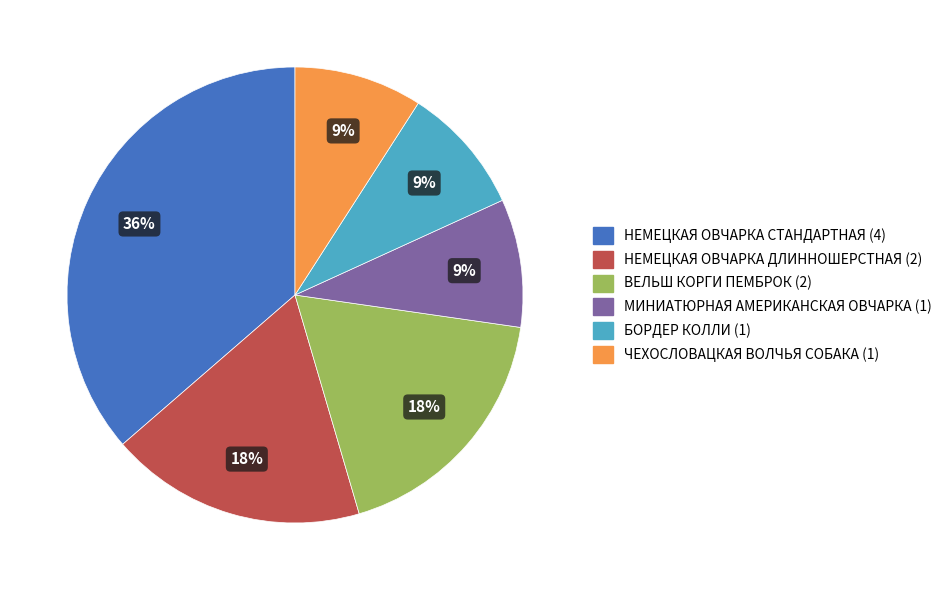

How many segments does this pie chart have?

6